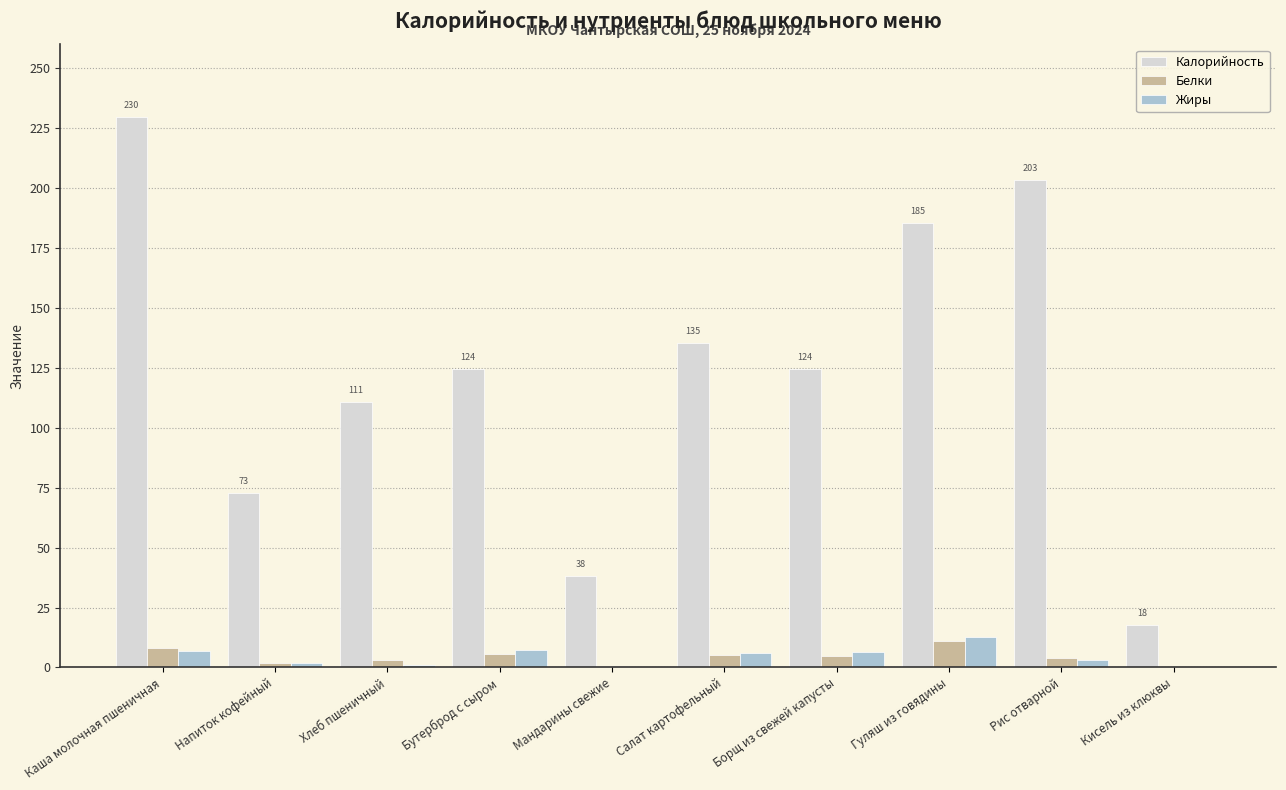

True or false: Жиры has a value of 6.8 at Каша молочная пшеничная.

True